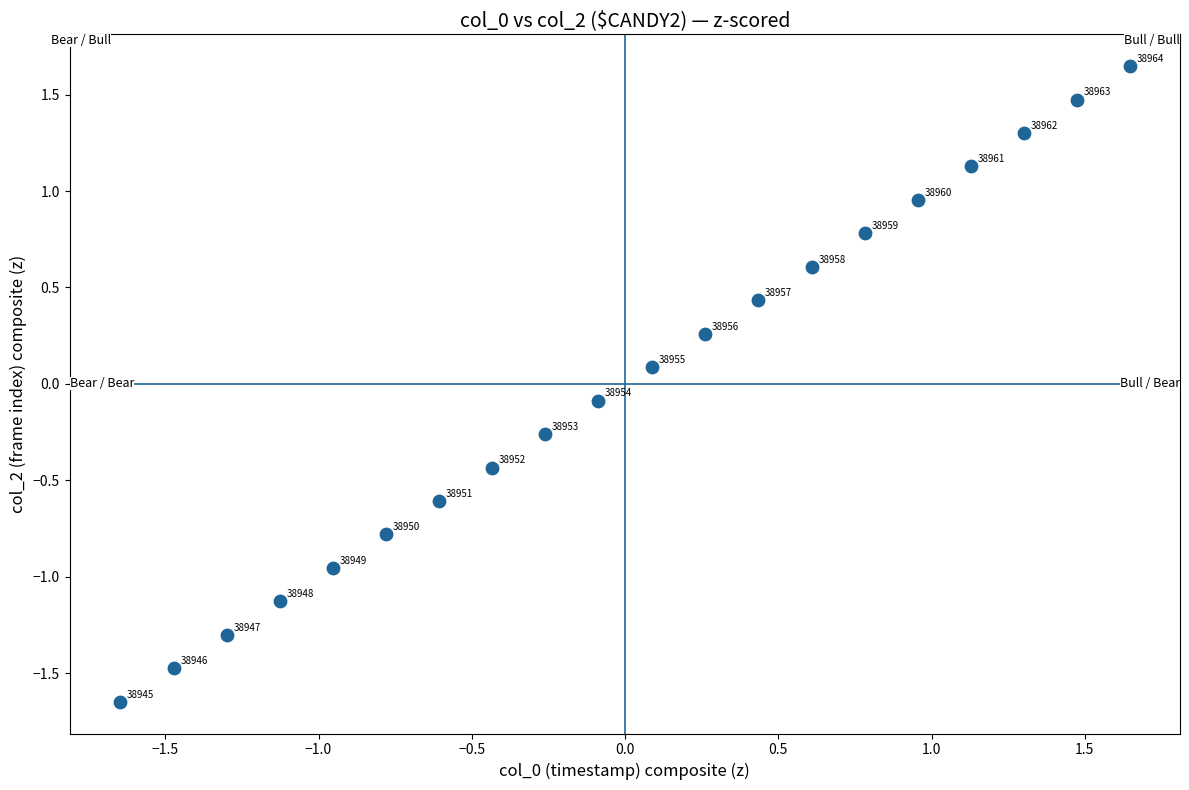

What is the range of X values (max minus min)?

3.3